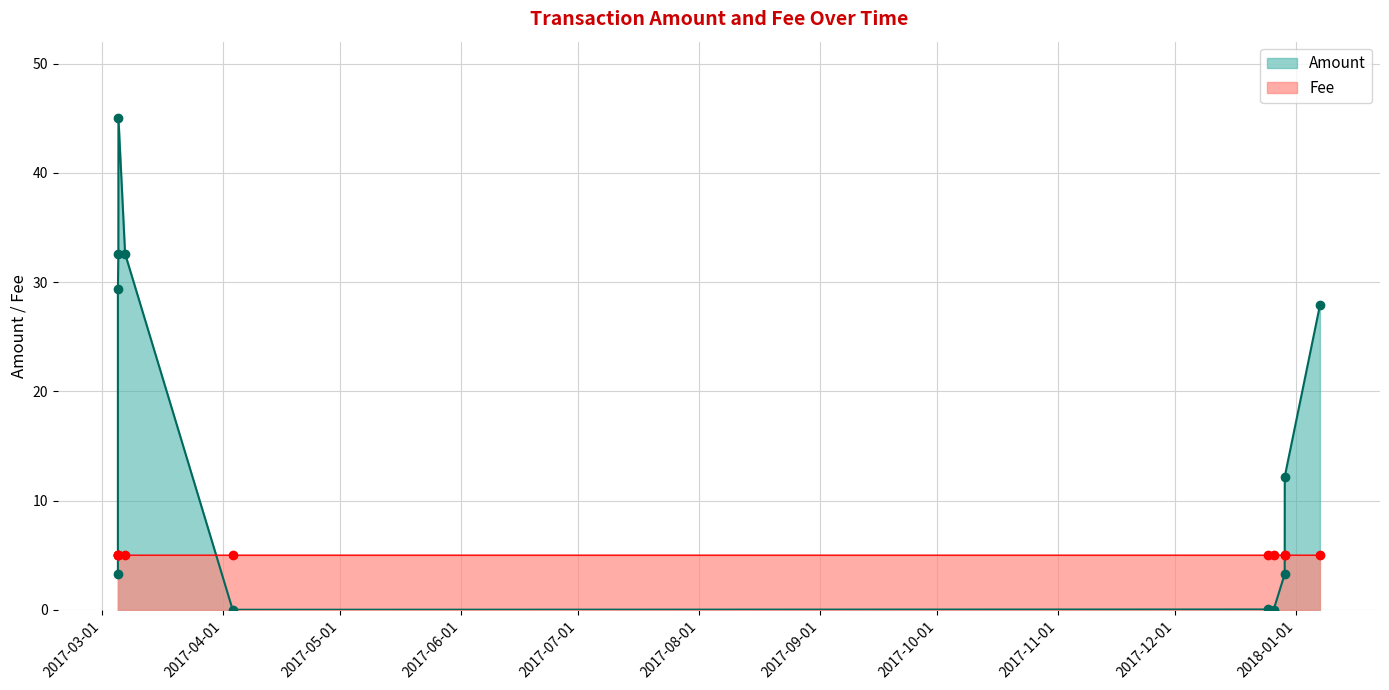

What is the minimum value for Fee?

5.0